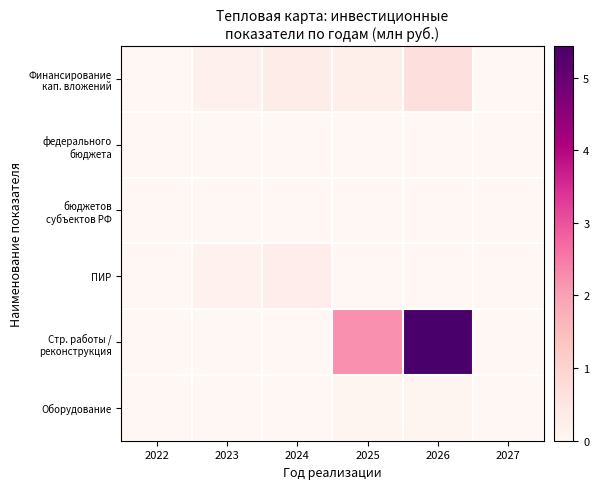

Rank the series by their maximum value, from lowest to highest.

федерального бюджета, бюджетов субъектов РФ, Оборудование, ПИР, Финансирование кап. вложений, Стр. работы / реконструкция